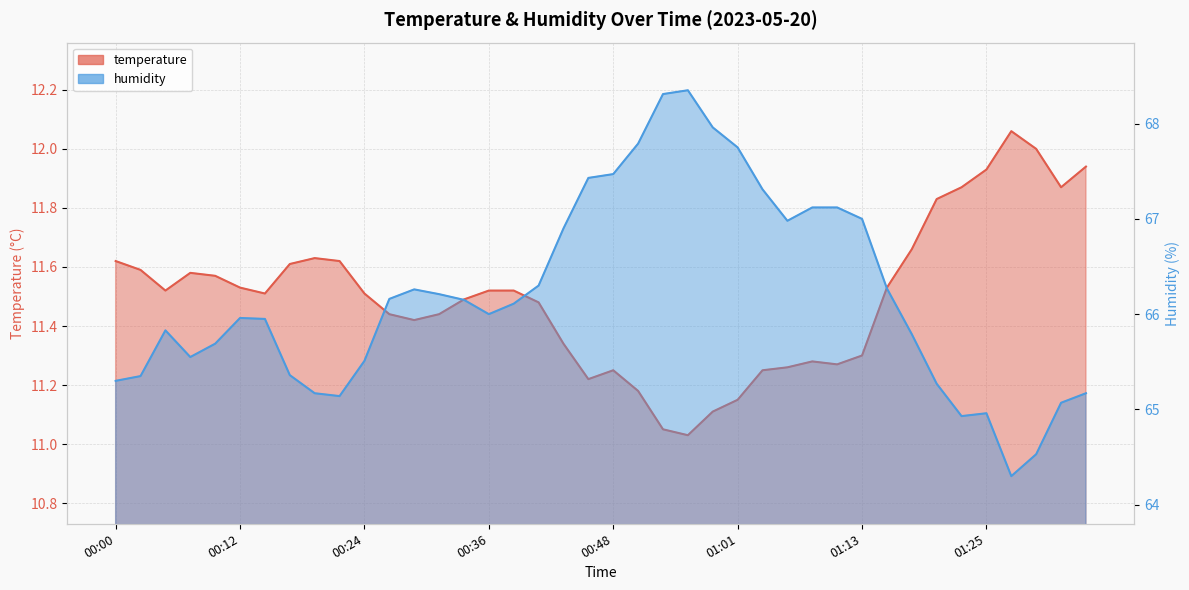

Rank the series at 00:51 from lowest to highest value.

temperature, humidity